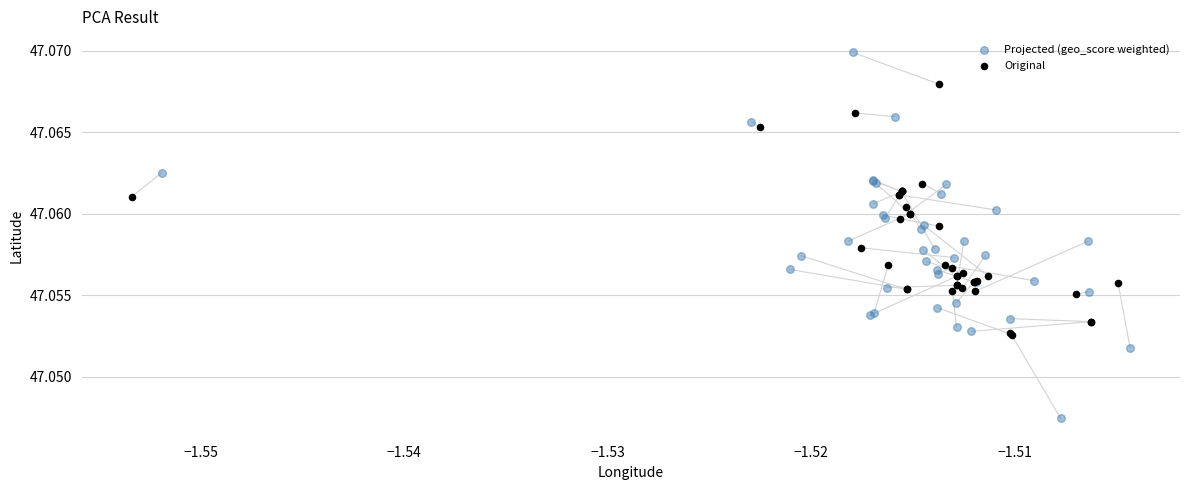

Which series contains the lowest Y value?

Projected (geo_score weighted)